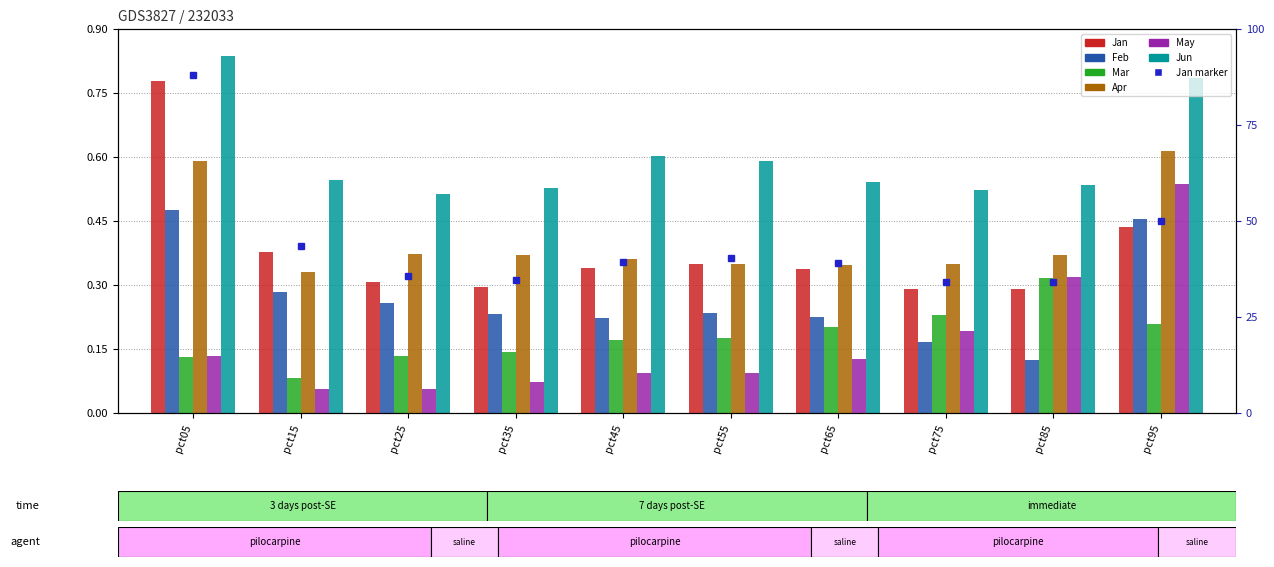

At which category is the sum across all series the highest?

pct95